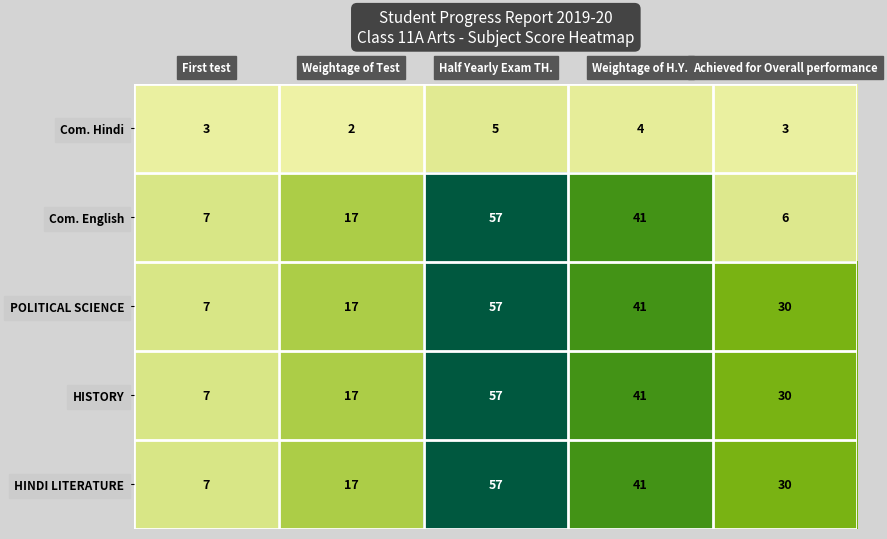

What is the sum of all Com. Hindi values?

17